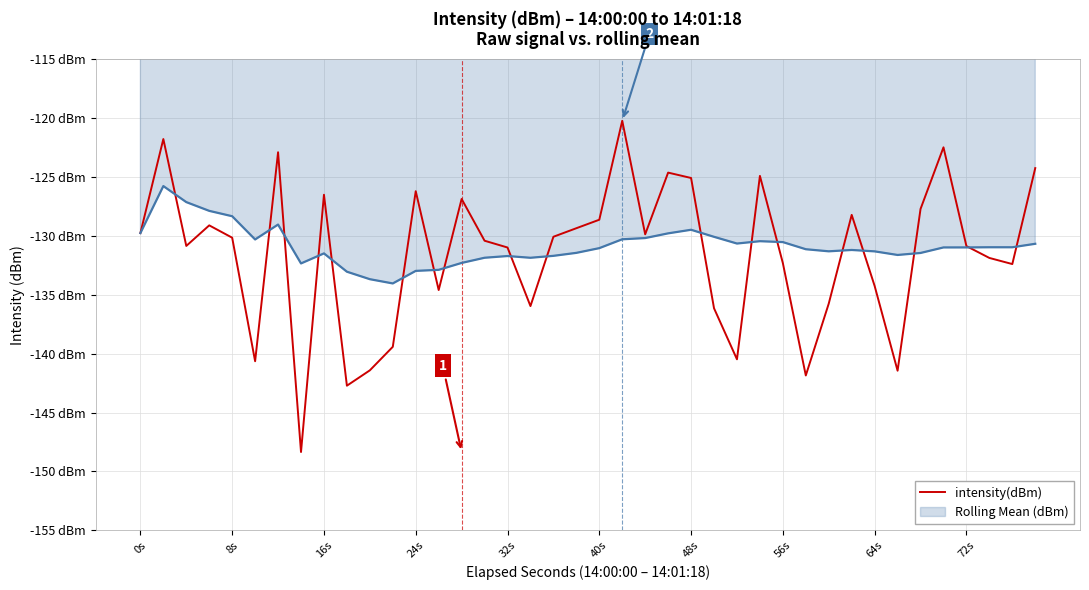

Is this an area chart (filled region under the line)?

Yes